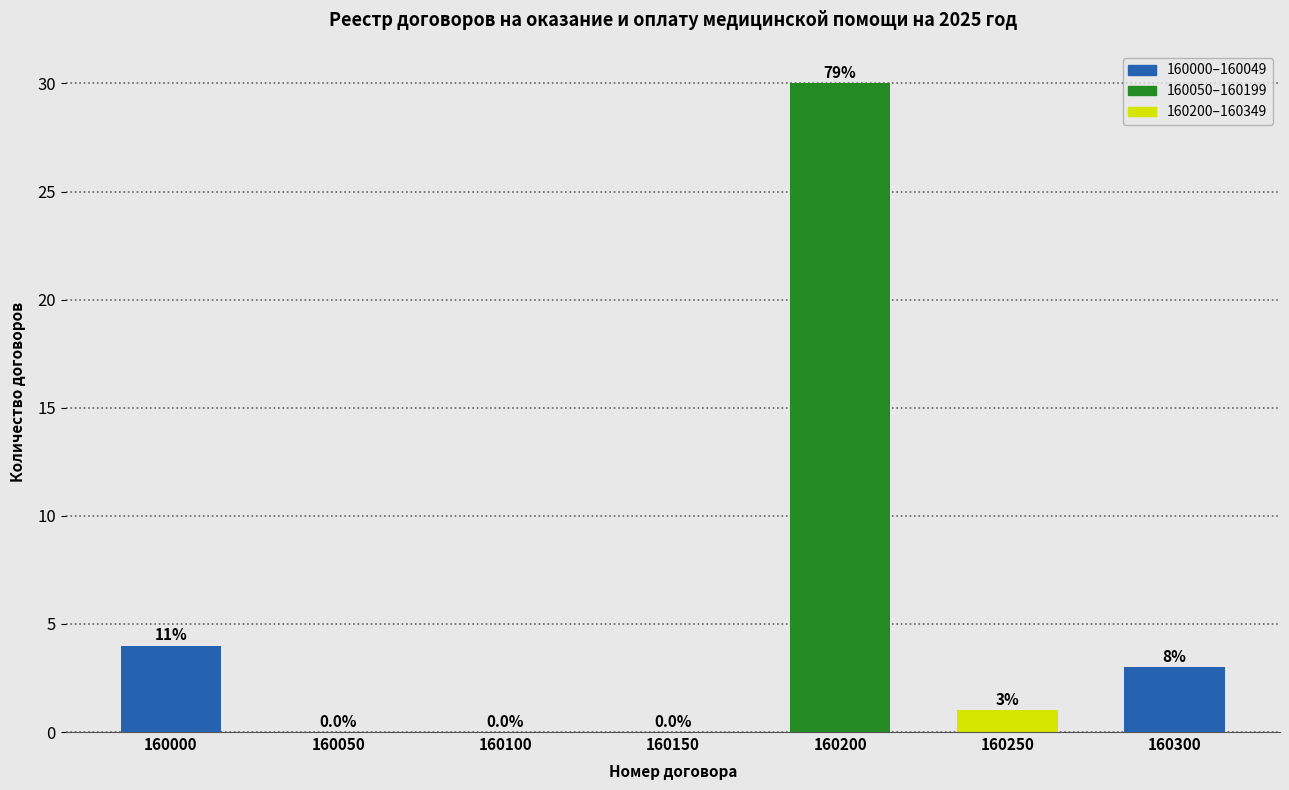

Reading left to right, list all the values displayed in this chart.

160000=4	160050=0	160100=0	160150=0	160200=30	160250=1	160300=3